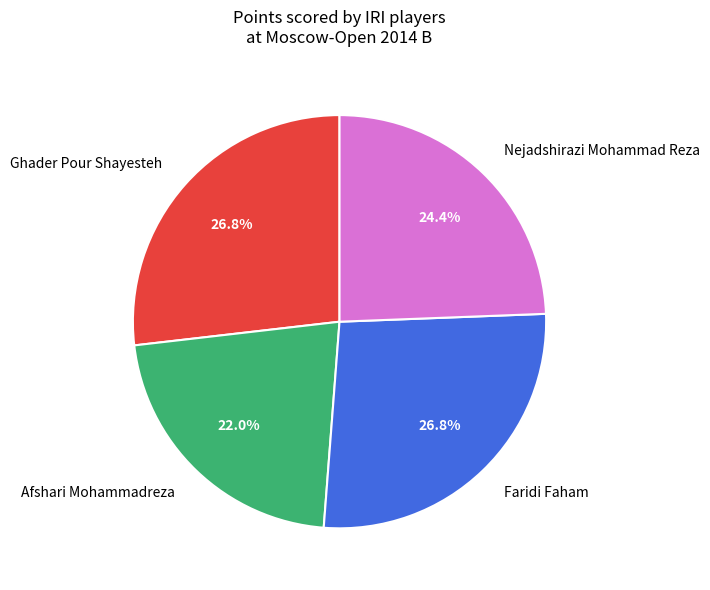

How many segments does this pie chart have?

4